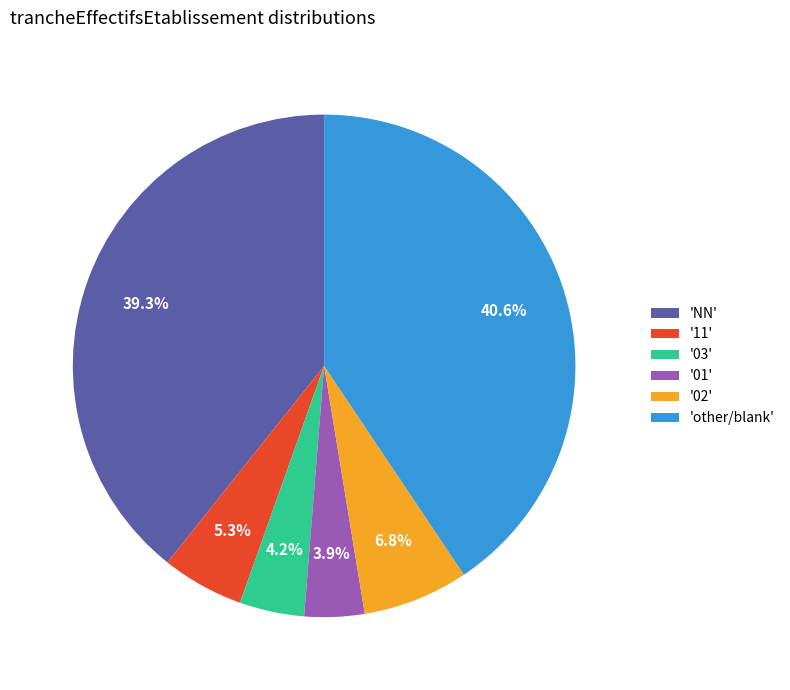

How many slices are in this pie chart?

6